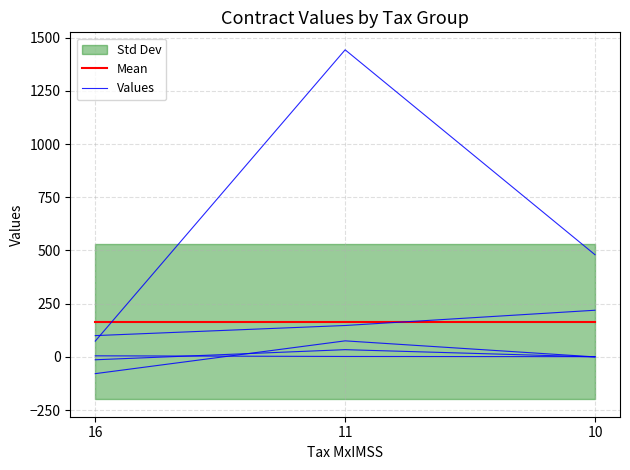

At how many categories does at least one series exceed 0?

3